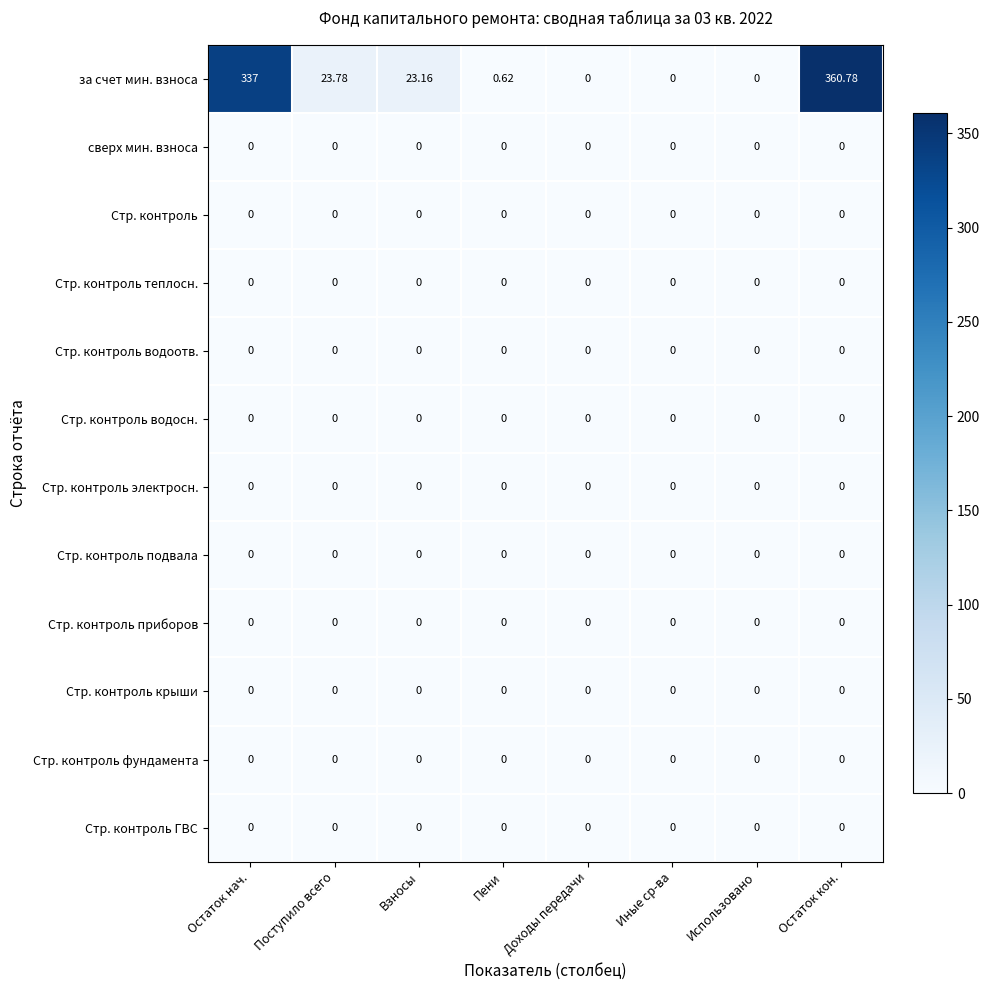

Which category has the highest value across all series?

Остаток кон.